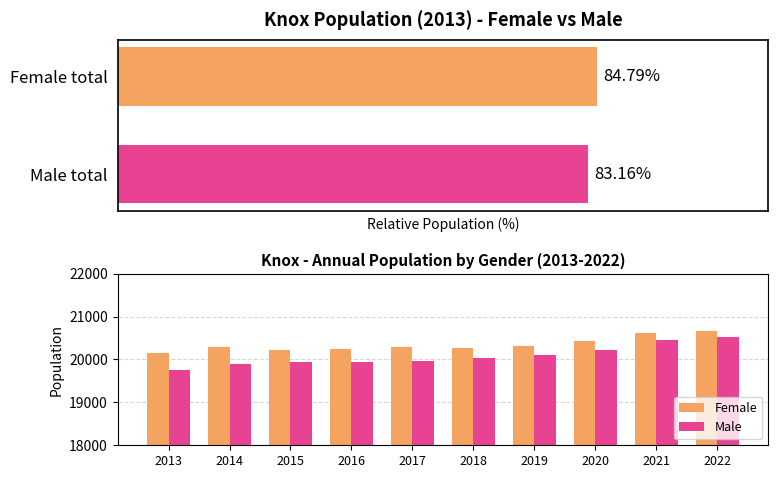

What is the maximum value for Male?

20514.0